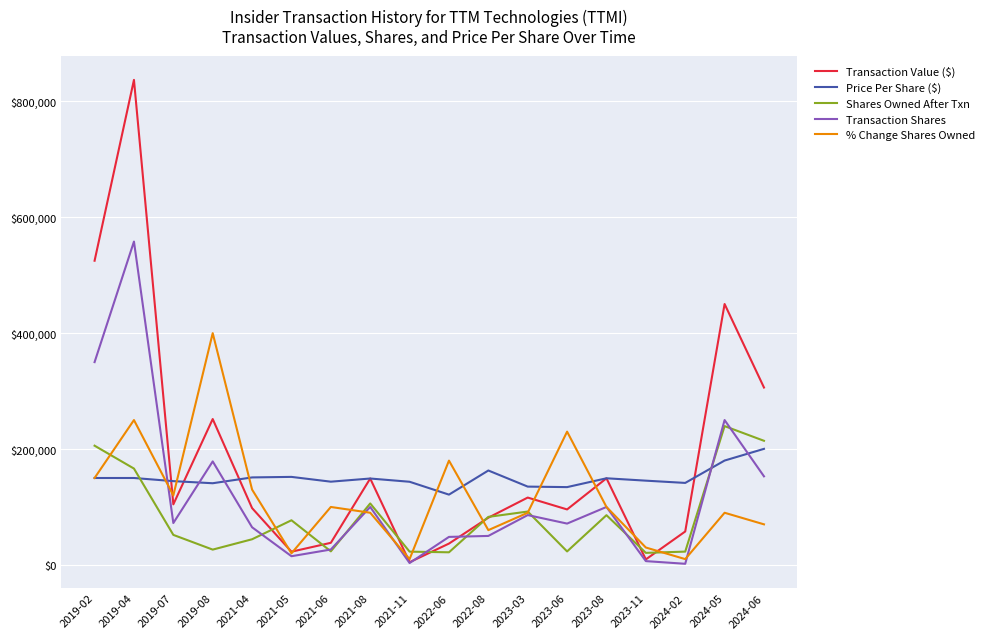

Does the chart display data point markers on the line(s)?

No